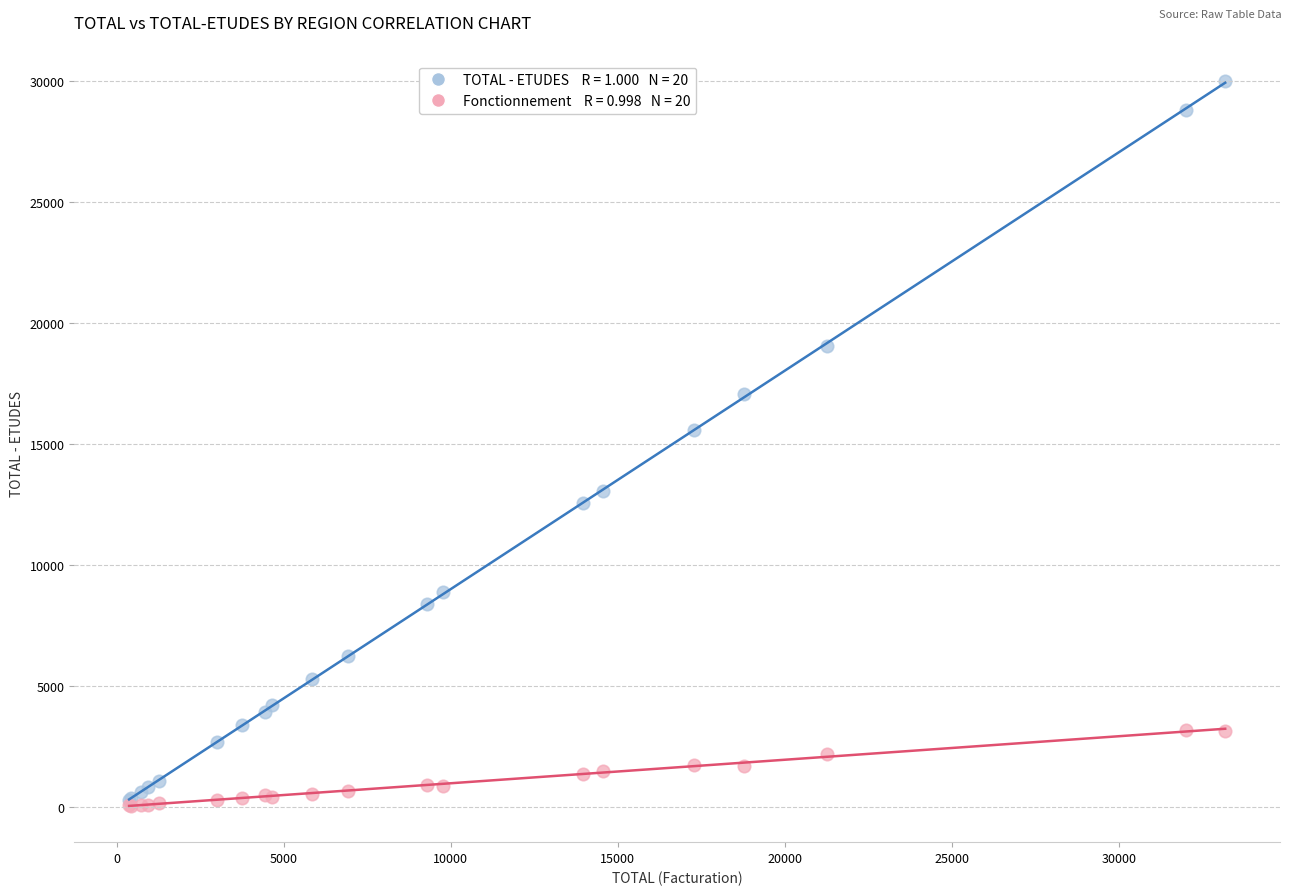

Across all series, what Y value is closest to 15040?

15569.0